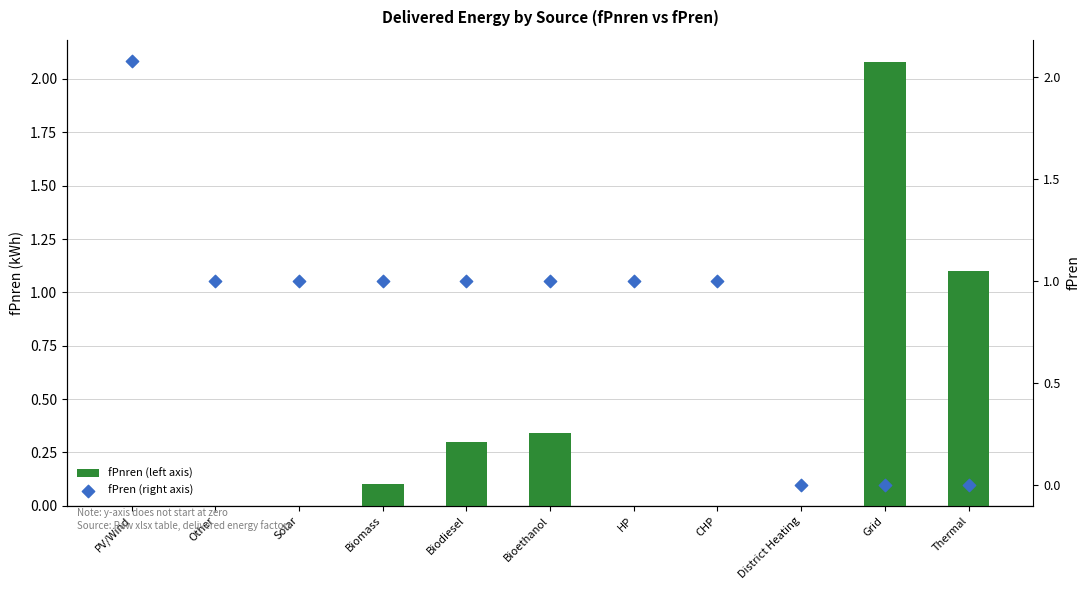

Is the value of fPren (right axis) at District Heating greater than the value of fPnren (left axis) at Biodiesel?

No